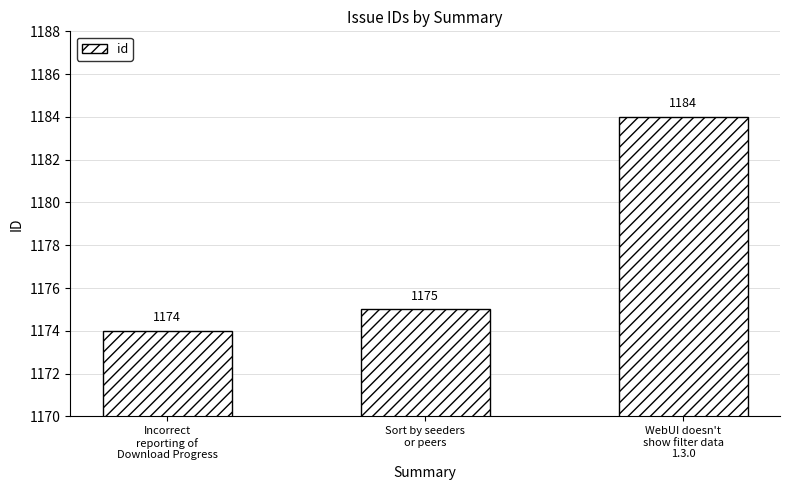

List the labels in order of value, largest first.

WebUI doesn't
show filter data
1.3.0, Sort by seeders
or peers, Incorrect
reporting of
Download Progress